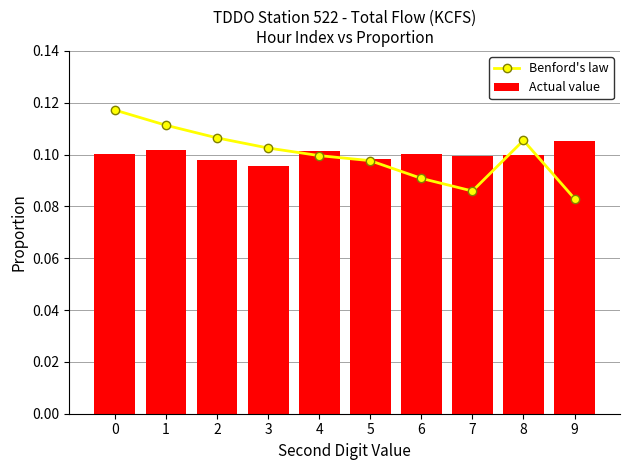

What is the value of the Benford's law bar at the 9th from the left?

0.1